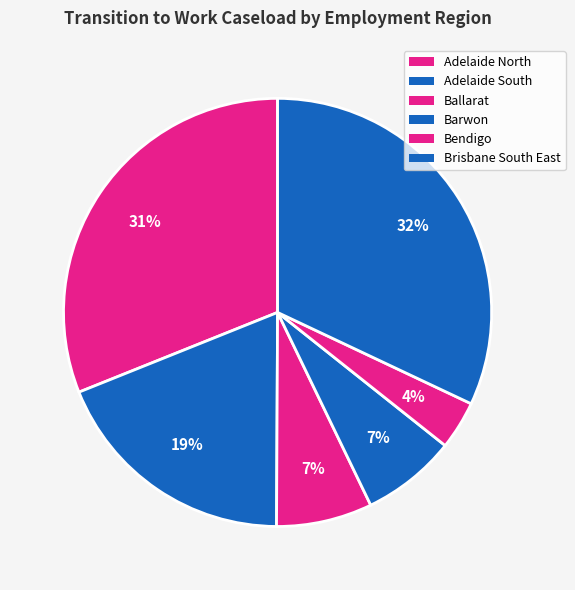

Combined, what portion of the pie is Ballarat and Adelaide South?

26.1%